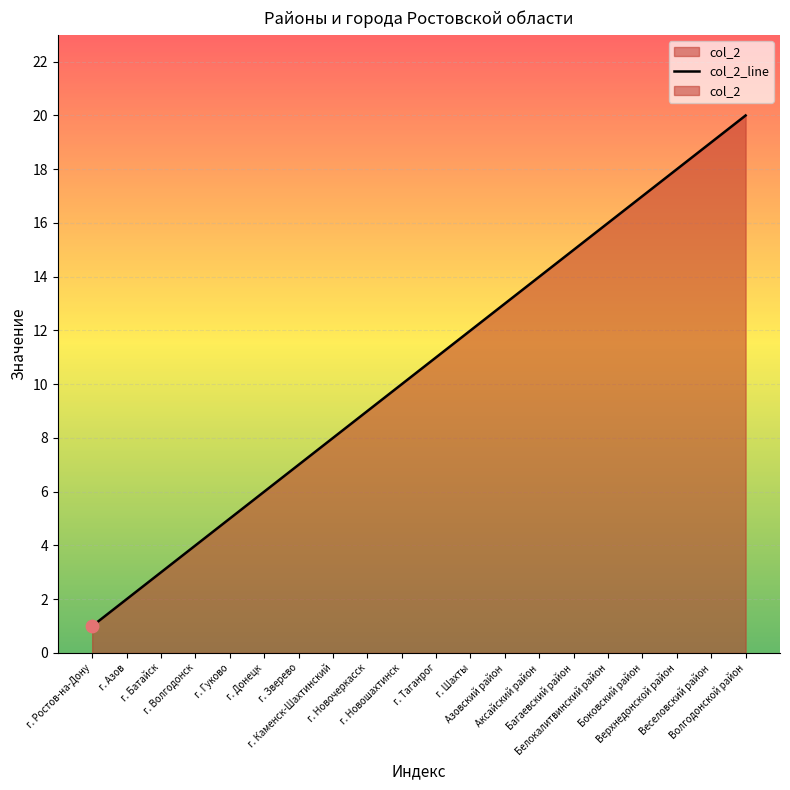

Approximately how many times larger is the value at г. Шахты compared to Багаевский район?

0.8